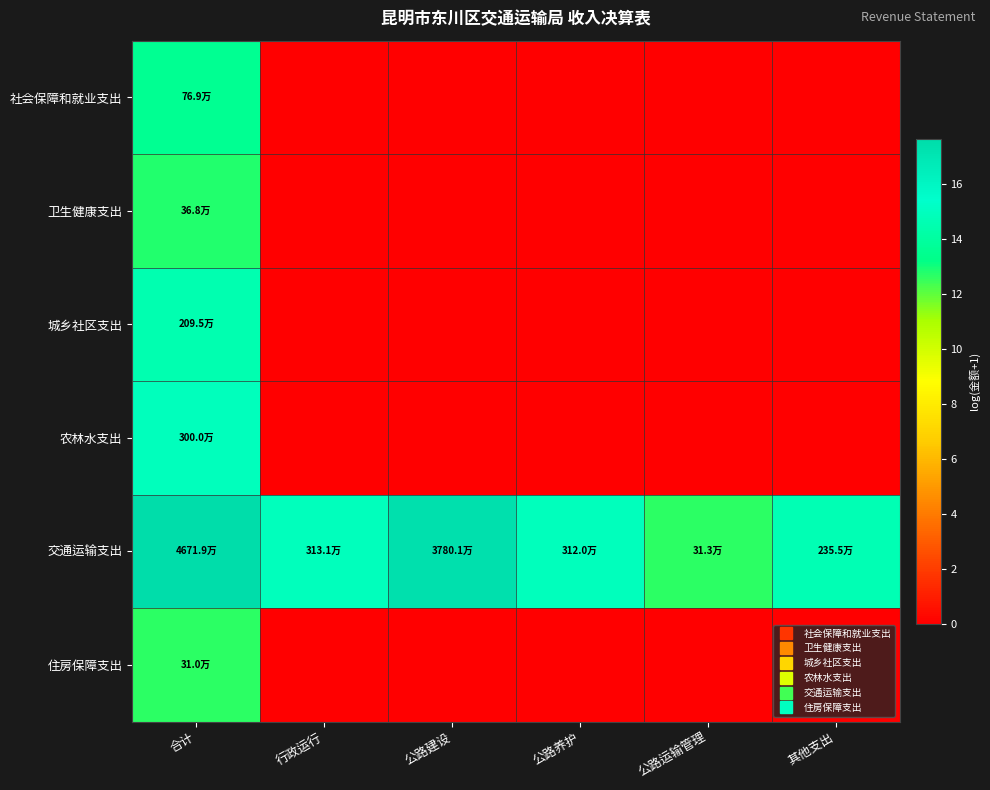

How many categories are shown in the chart?

6